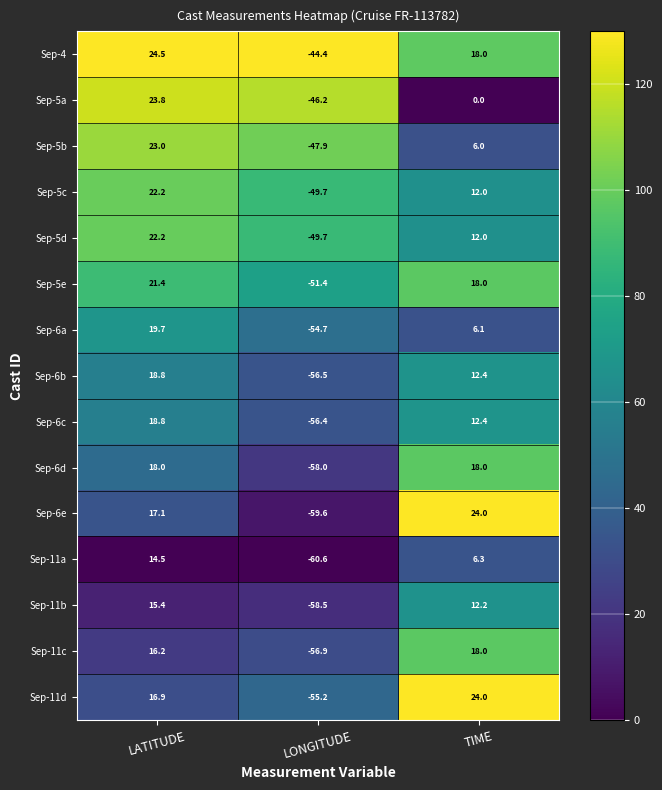

What is the difference between the maximum and minimum values in the Sep-6e series?

83.6